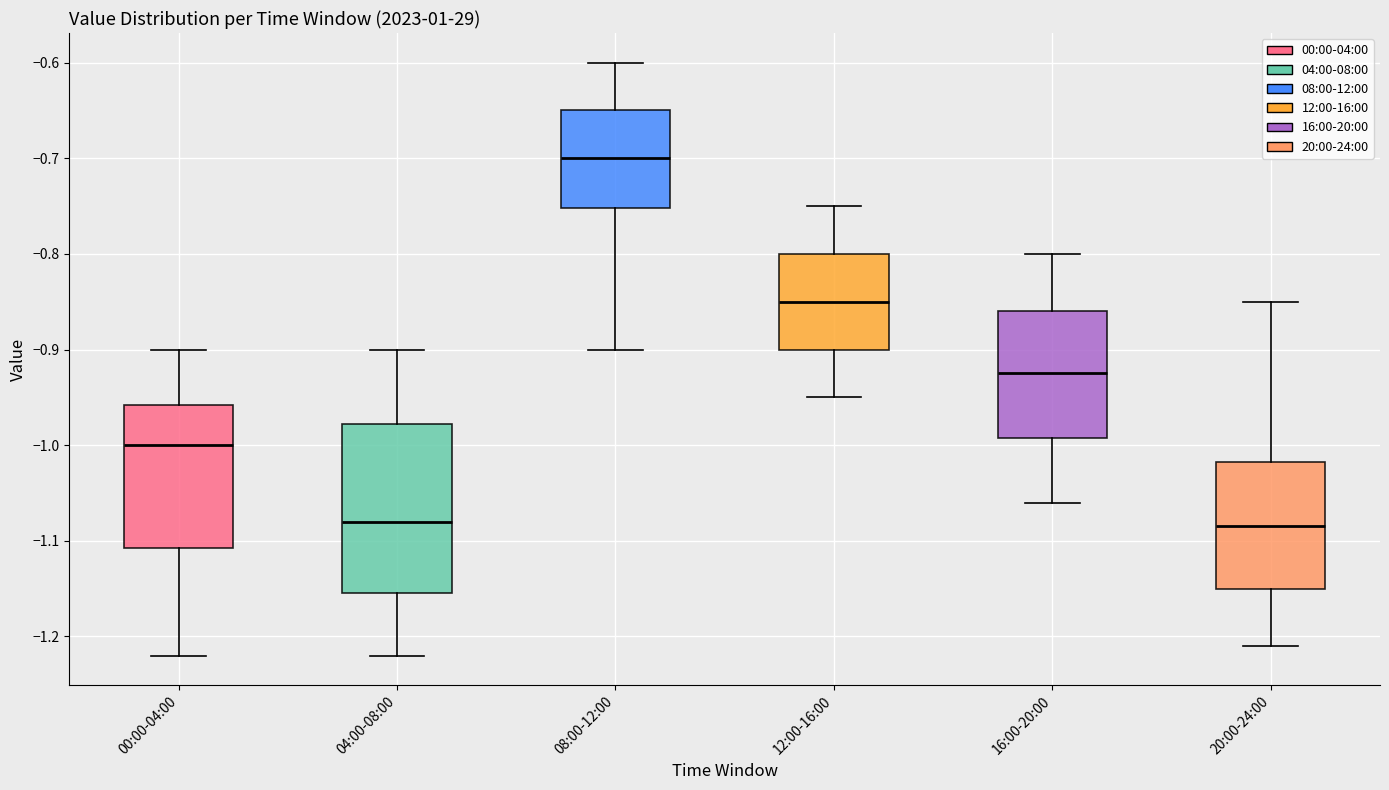

Where is the upper edge of the box for 08:00-12:00 on the y-axis? The values are not printed on the chart, so give them approximately, as read against the axis.

-0.65